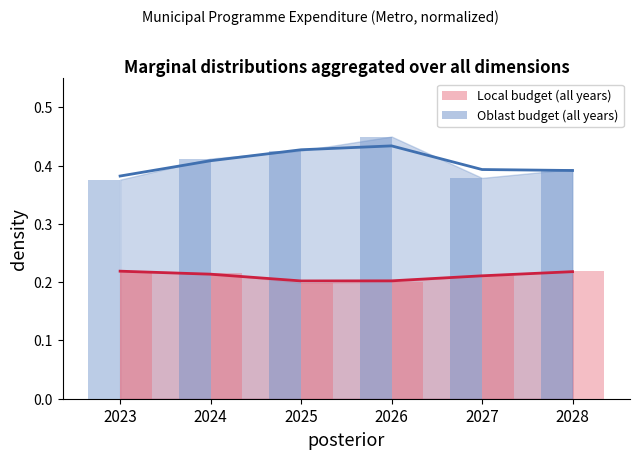

Is the value of oblast_budget (bar) at 2023 greater than the value of local_budget (bar) at 2028?

Yes